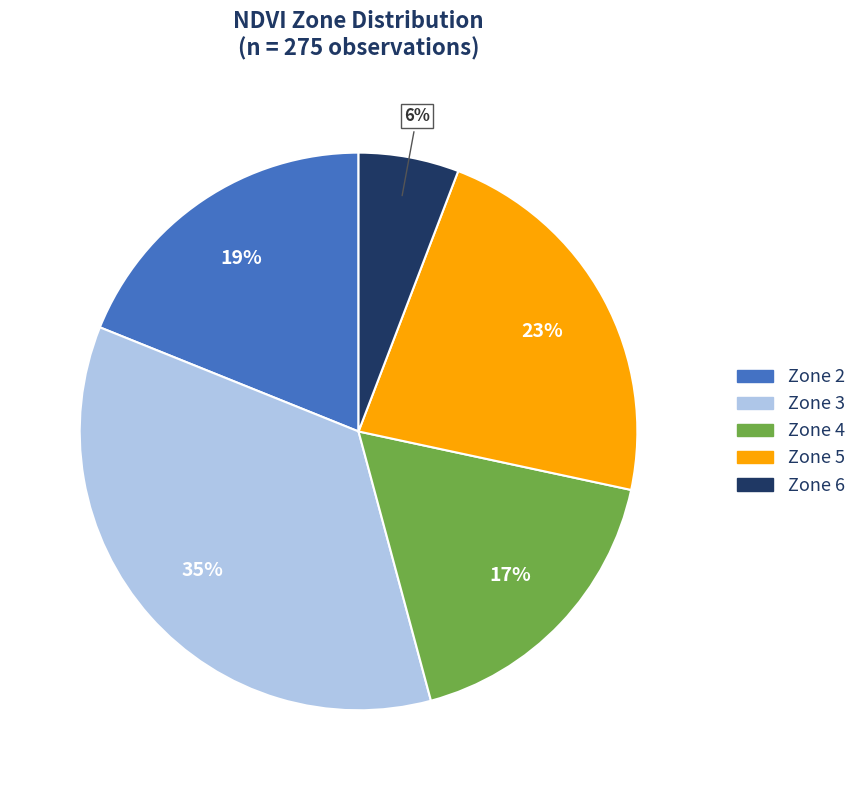

What percentage is the Zone 2 slice, to the nearest percent?

19%